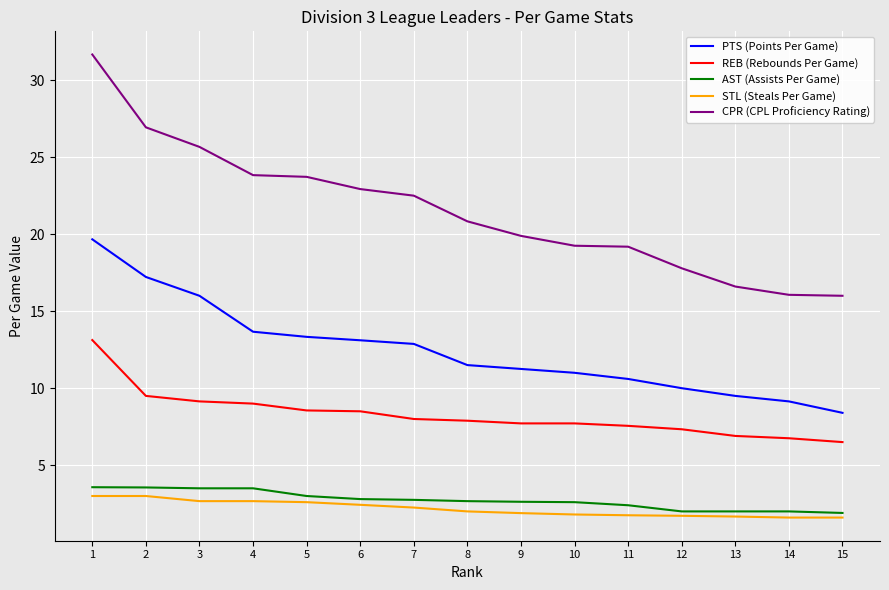

What is the spread (max minus min) of values at 14?

14.5